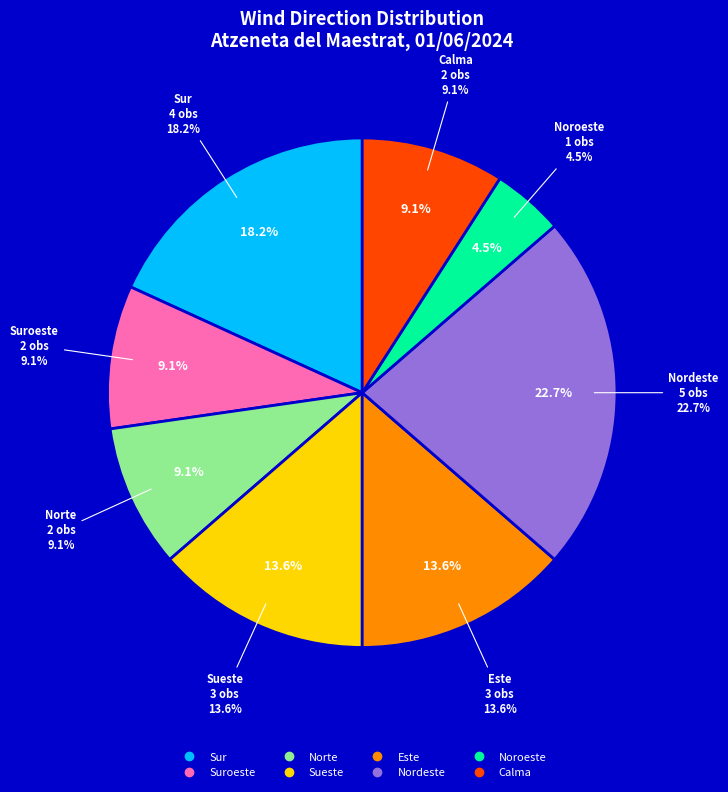

Approximately how many times larger is the value at Sueste compared to Este?

1.0